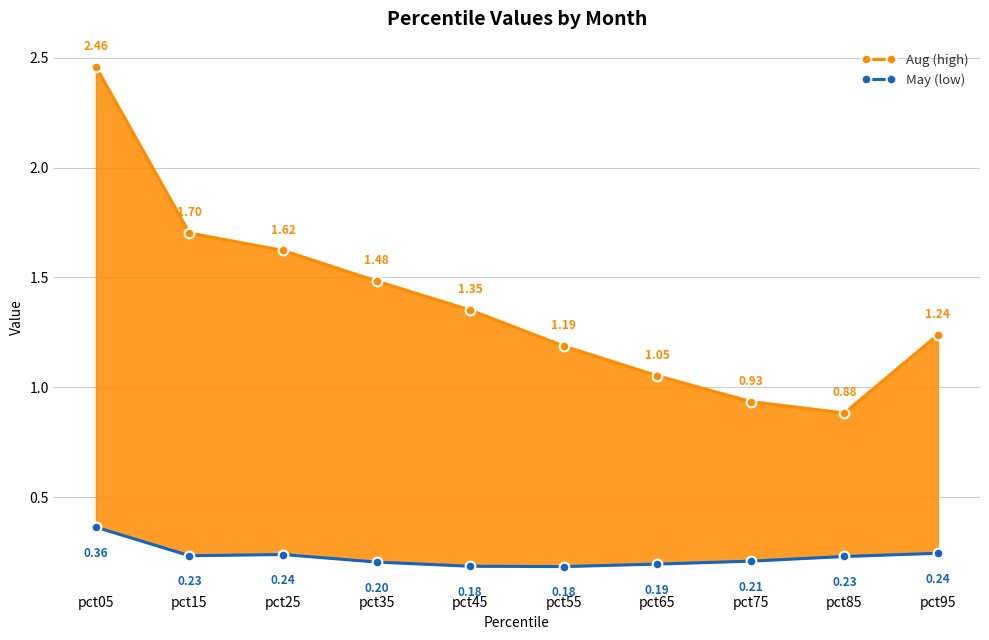

How many interior local valleys does the May (low) series have?

2